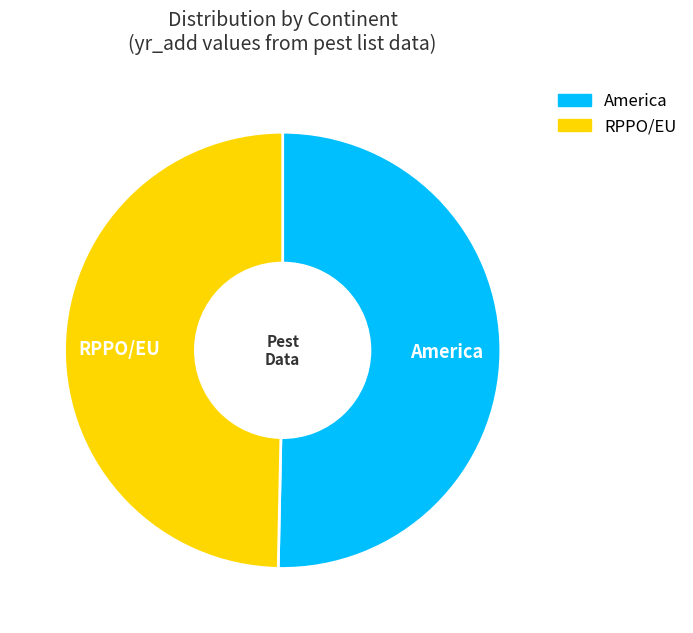

Is the sum of RPPO/EU and America greater than half?

Yes